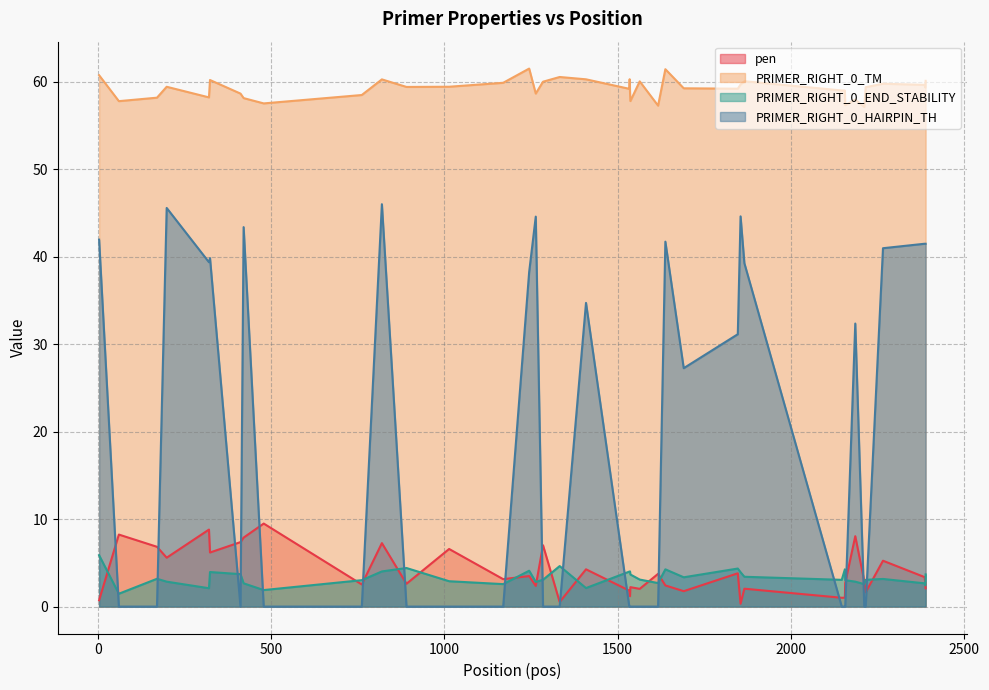

How many interior local peaks does the PRIMER_RIGHT_0_TM series have?

11